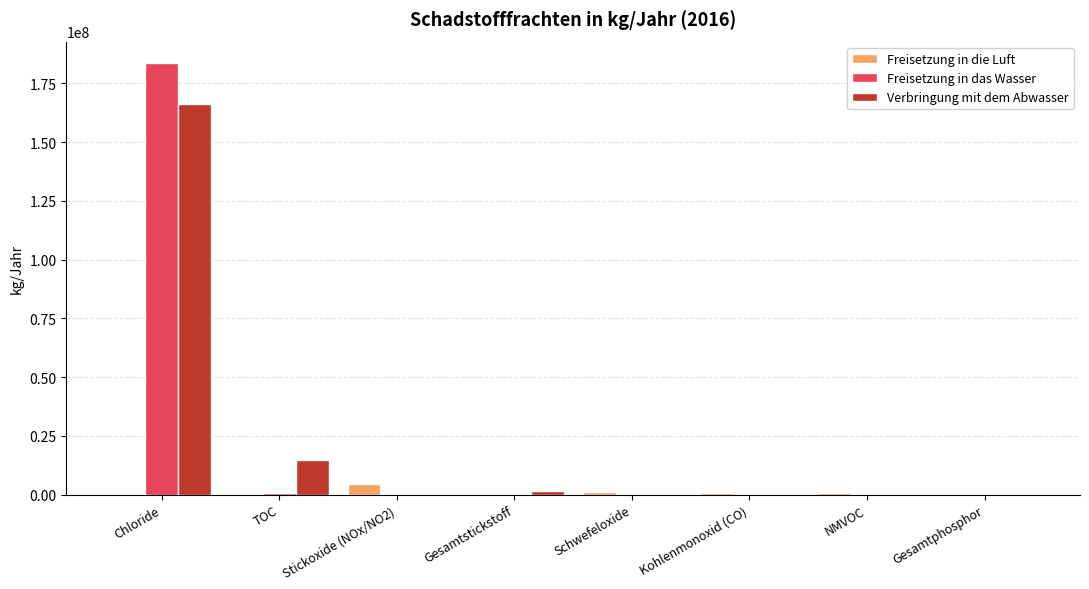

Is it true that Verbringung mit dem Abwasser equals 52235510 at Chloride?

False